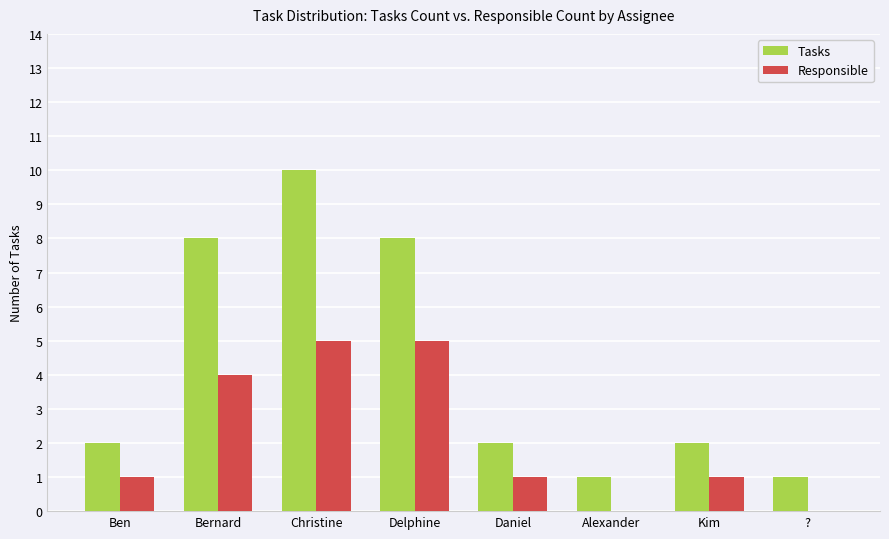

What is the sum of the Tasks values at Ben and Delphine?

10